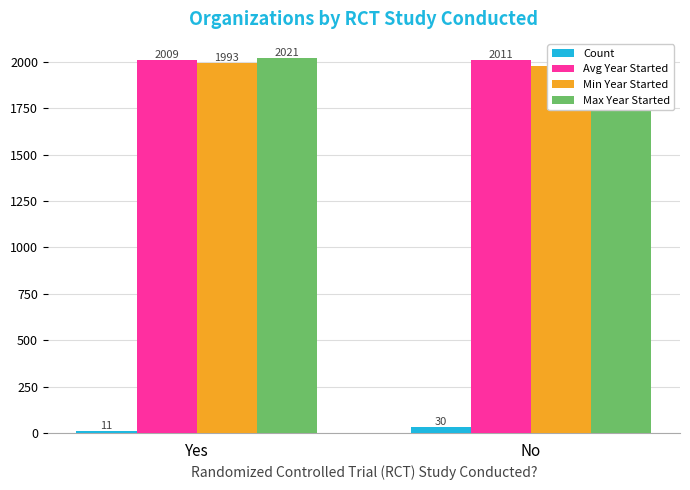

What is the label of the 1st bar from the left?

Yes